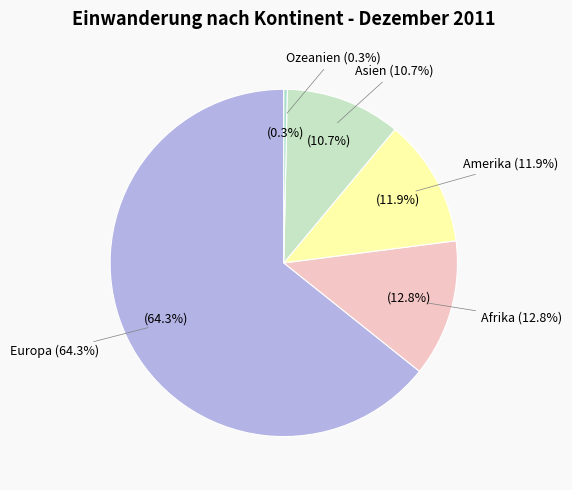

Approximately how many times larger is the value at Amerika compared to Ozeanien?

37.0